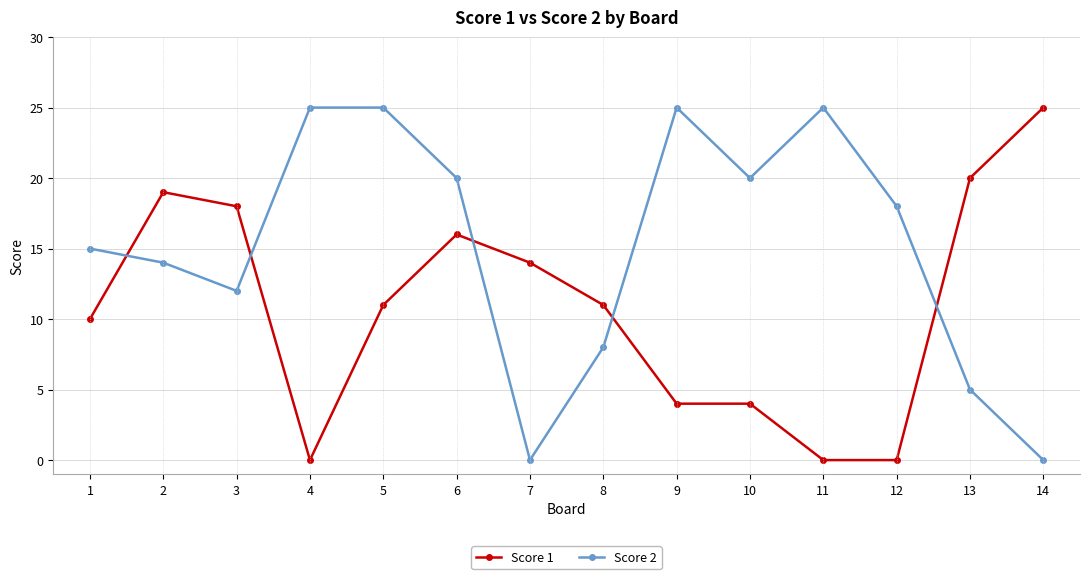

At which category does Score 1 reach its first local peak?

2